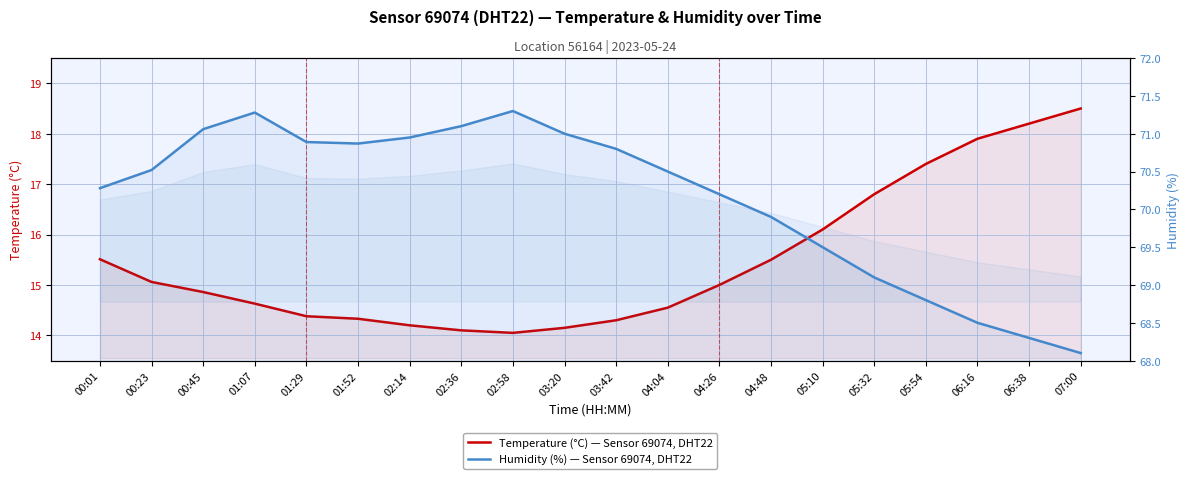

Where is humidity (%) nearest to the value 69?

05:32